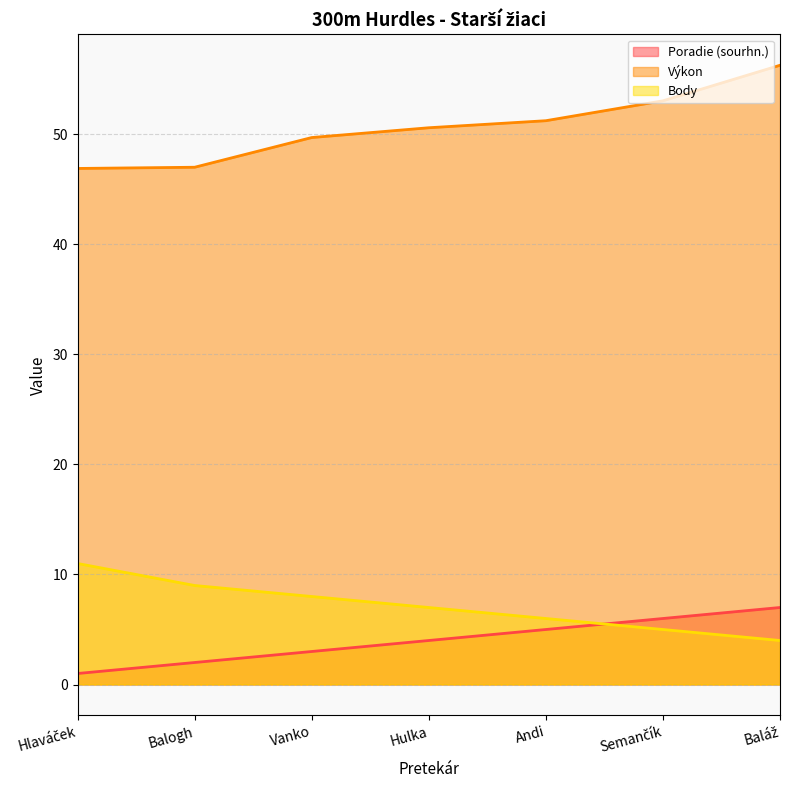

Count the Poradie (sourhn.) values in the range 2 to 6.

5